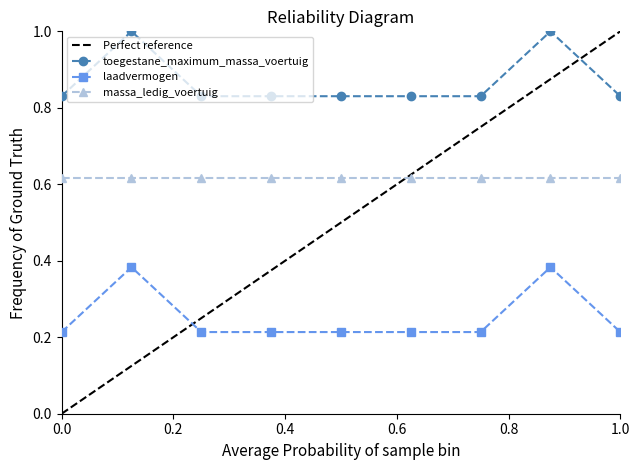

True or false: laadvermogen and massa_ledig_voertuig cross at least once.

False